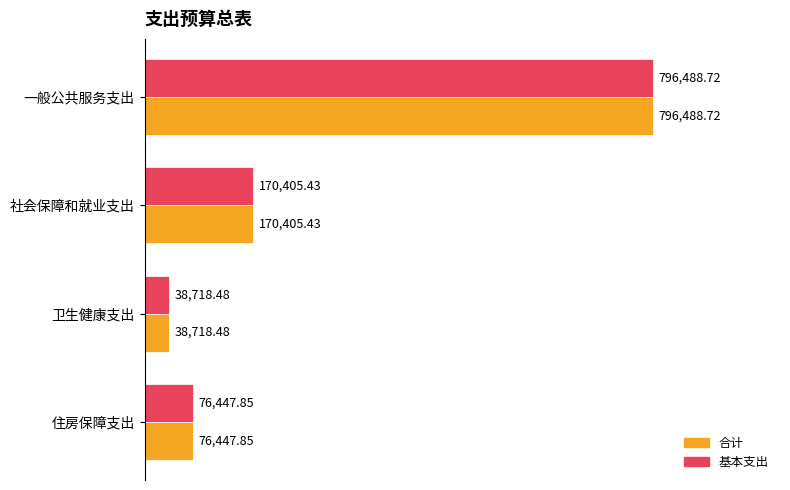

Rank the categories by 合计 value from highest to lowest.

一般公共服务支出, 社会保障和就业支出, 住房保障支出, 卫生健康支出